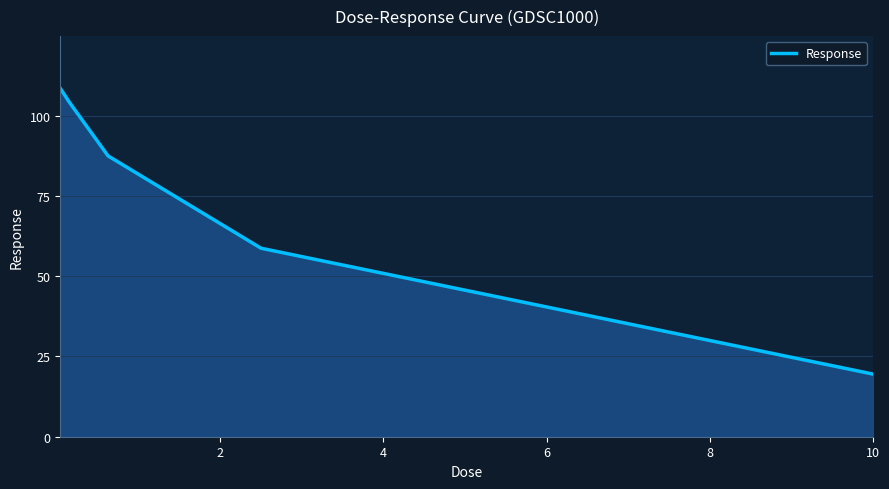

True or false: there are more than 0 points higher than both neighbors.

False